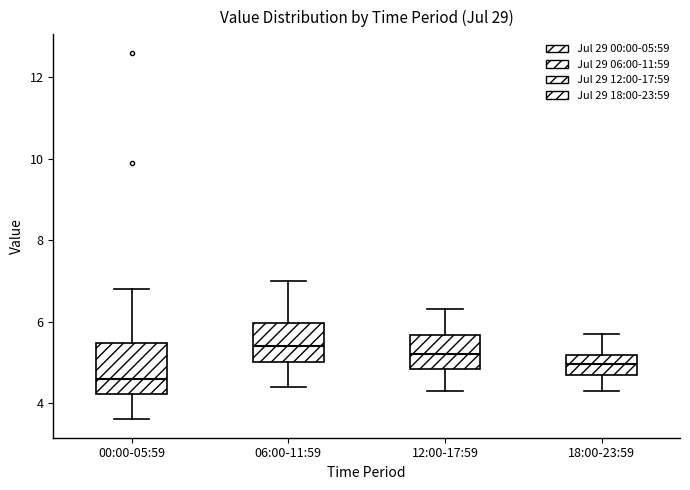

Where does the median line of the box for 00:00-05:59 sit on the y-axis? The values are not printed on the chart, so give them approximately, as read against the axis.

4.6